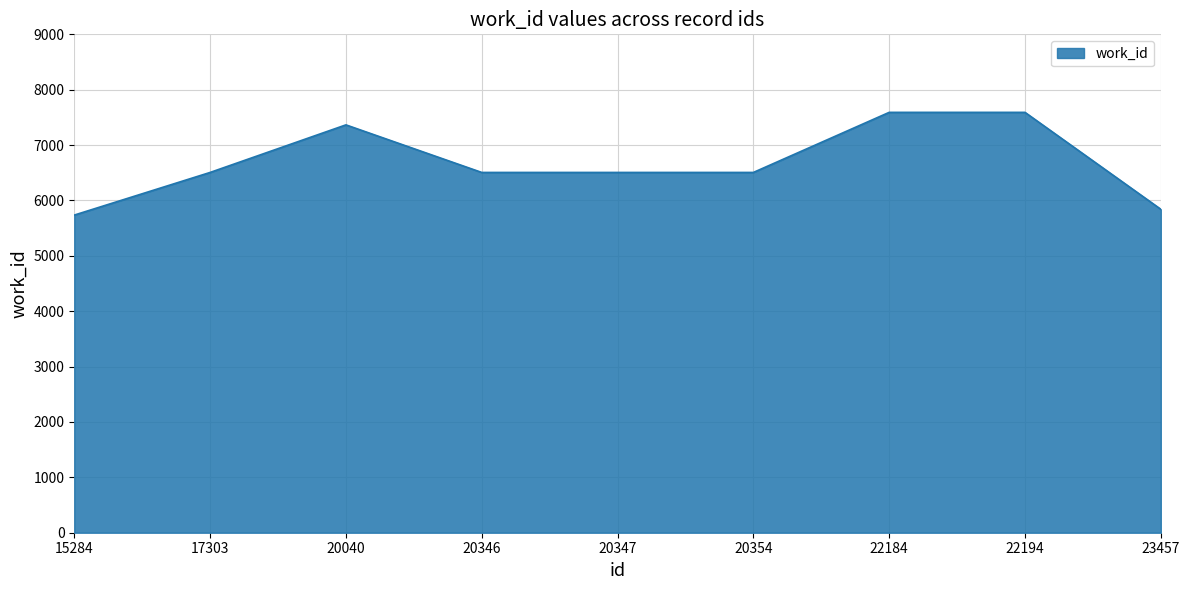

Reading left to right, transcribe all the data shown in this chart.

15284=5736	17303=6506	20040=7365	20346=6506	20347=6506	20354=6506	22184=7591	22194=7591	23457=5841